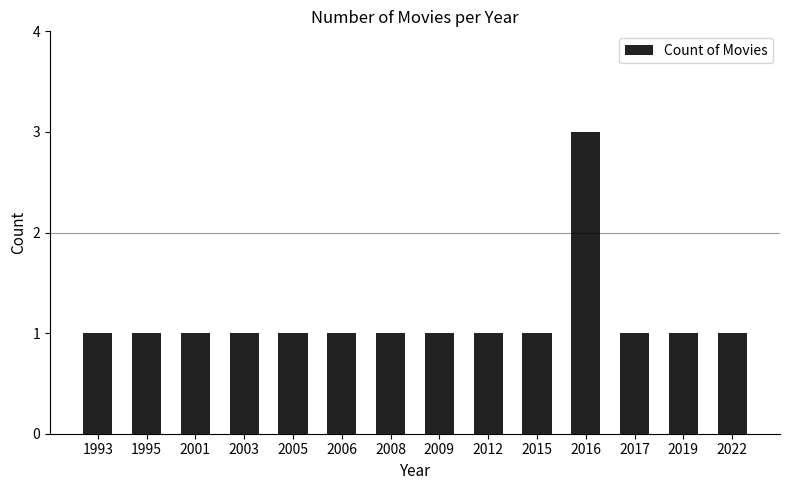

Reading right to left, transcribe all the data shown in this chart.

2022=1	2019=1	2017=1	2016=3	2015=1	2012=1	2009=1	2008=1	2006=1	2005=1	2003=1	2001=1	1995=1	1993=1